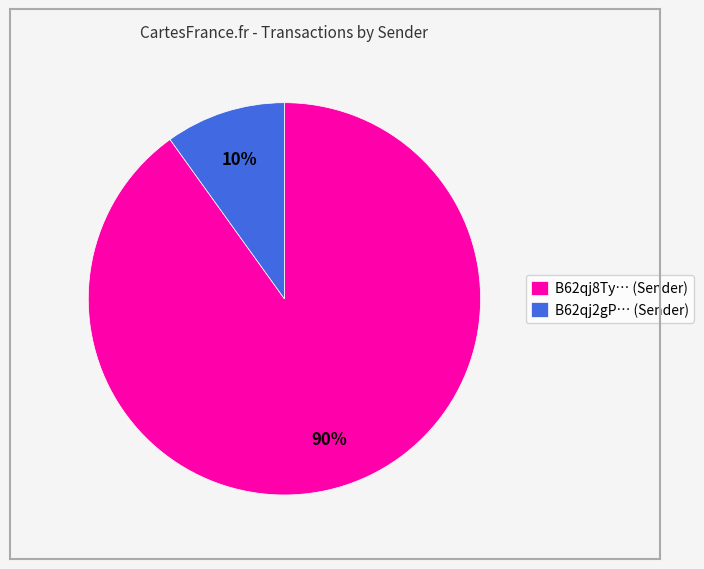

How many segments does this pie chart have?

2